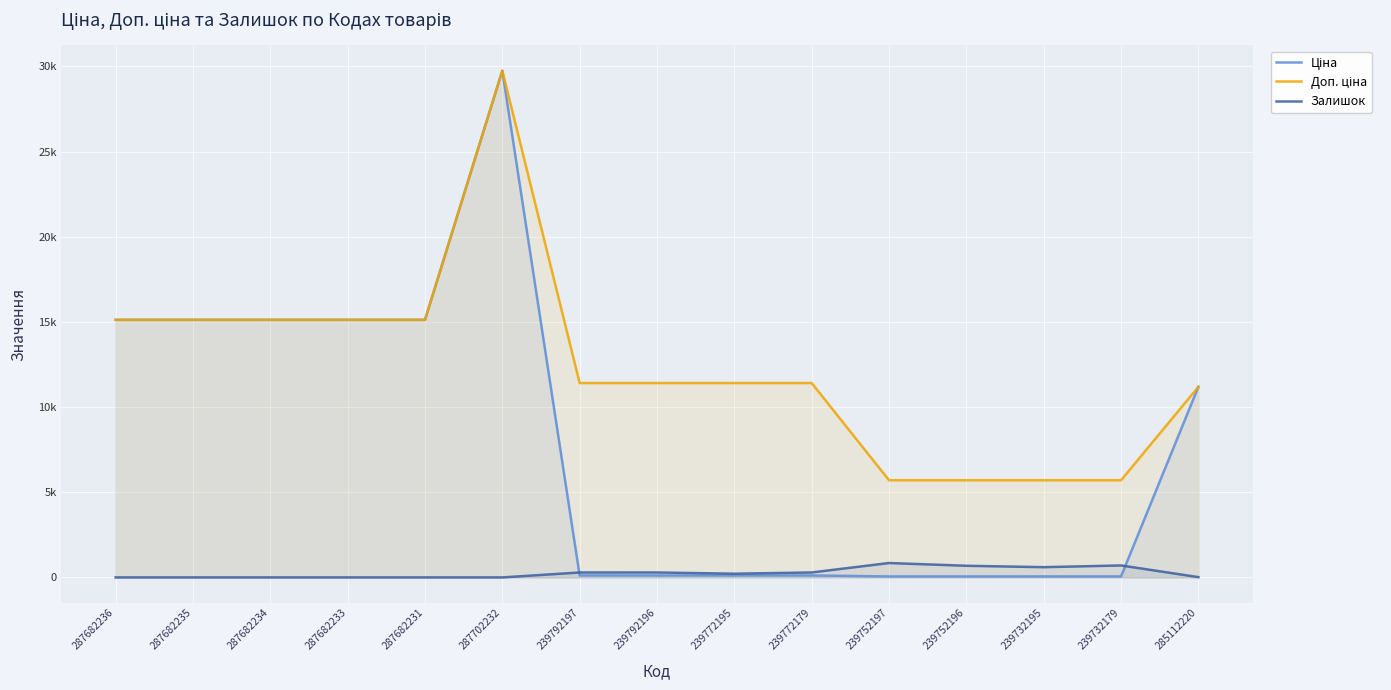

What is the label of the 6th point from the right?

239772179